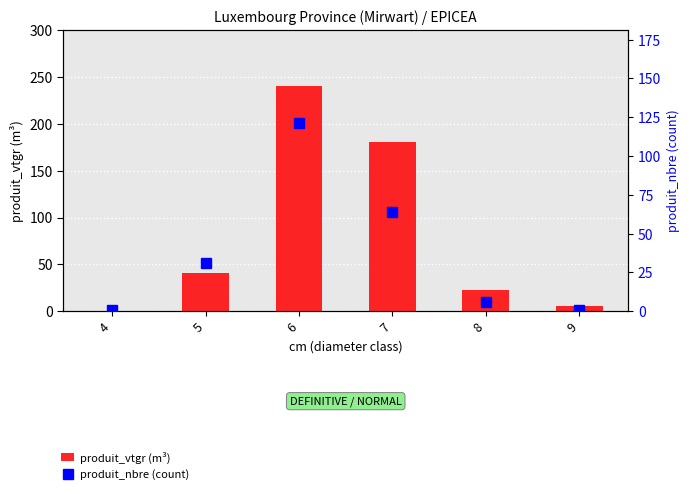

Rank the series by their maximum value, from highest to lowest.

produit_vtgr (m³), produit_nbre (count)